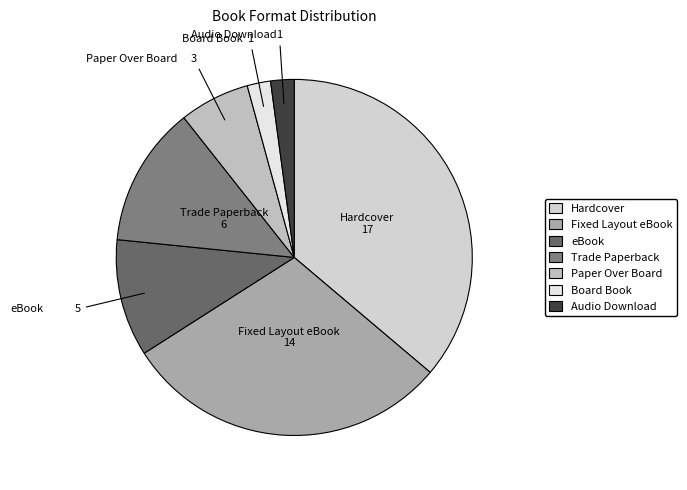

Approximately how many times larger is the value at eBook compared to Fixed Layout eBook?

0.4